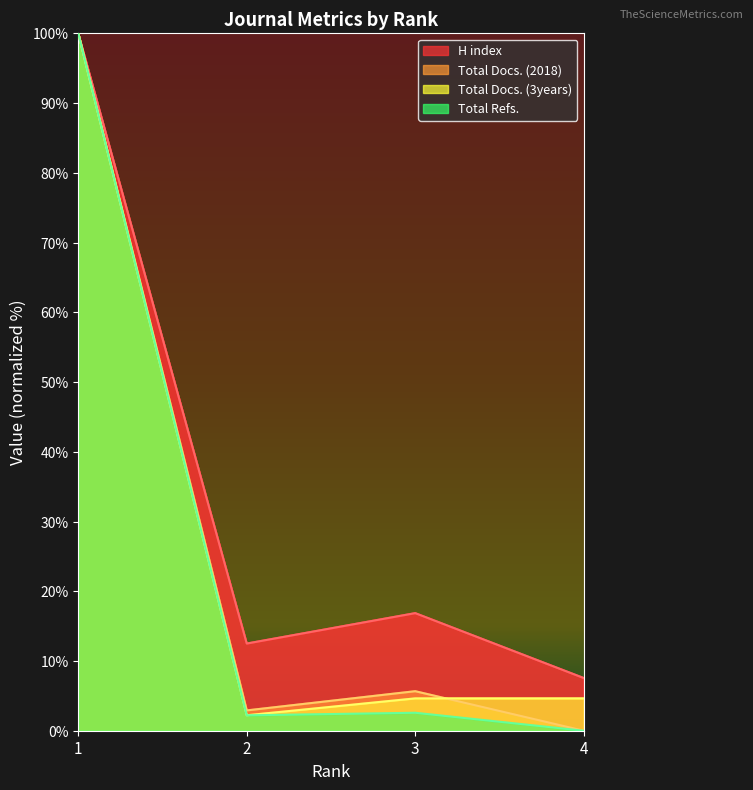

Does the chart have visible grid lines?

No